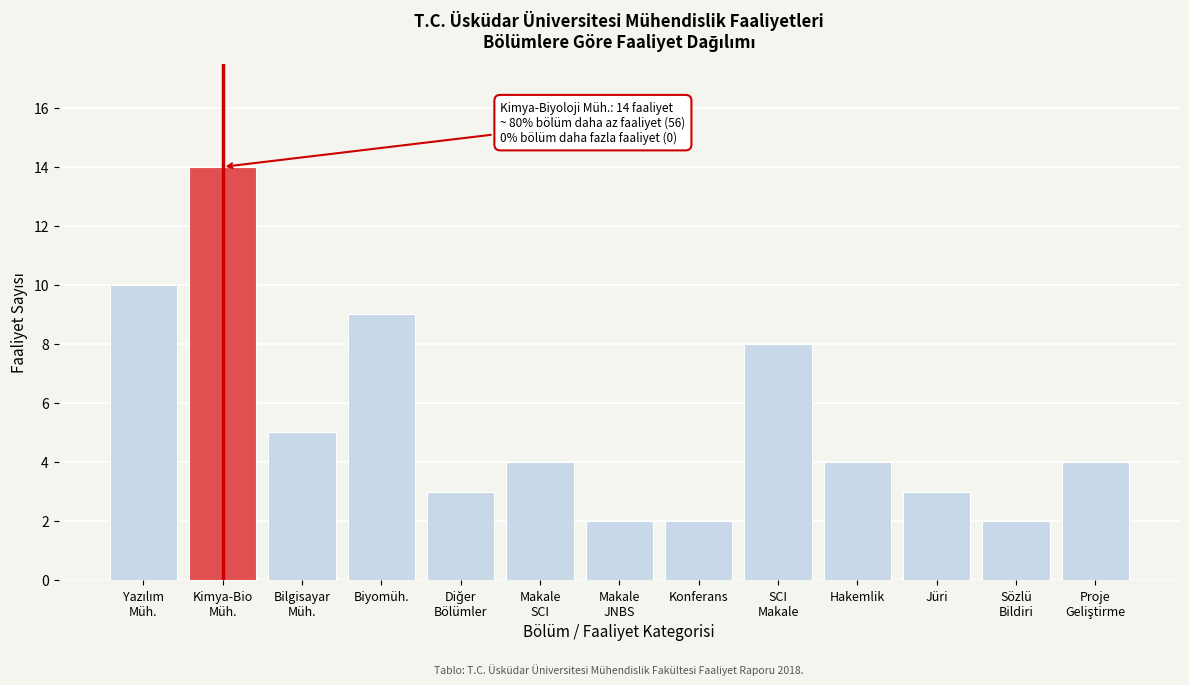

Reading left to right, extract all data points from this chart.

10	14	5	9	3	4	2	2	8	4	3	2	4